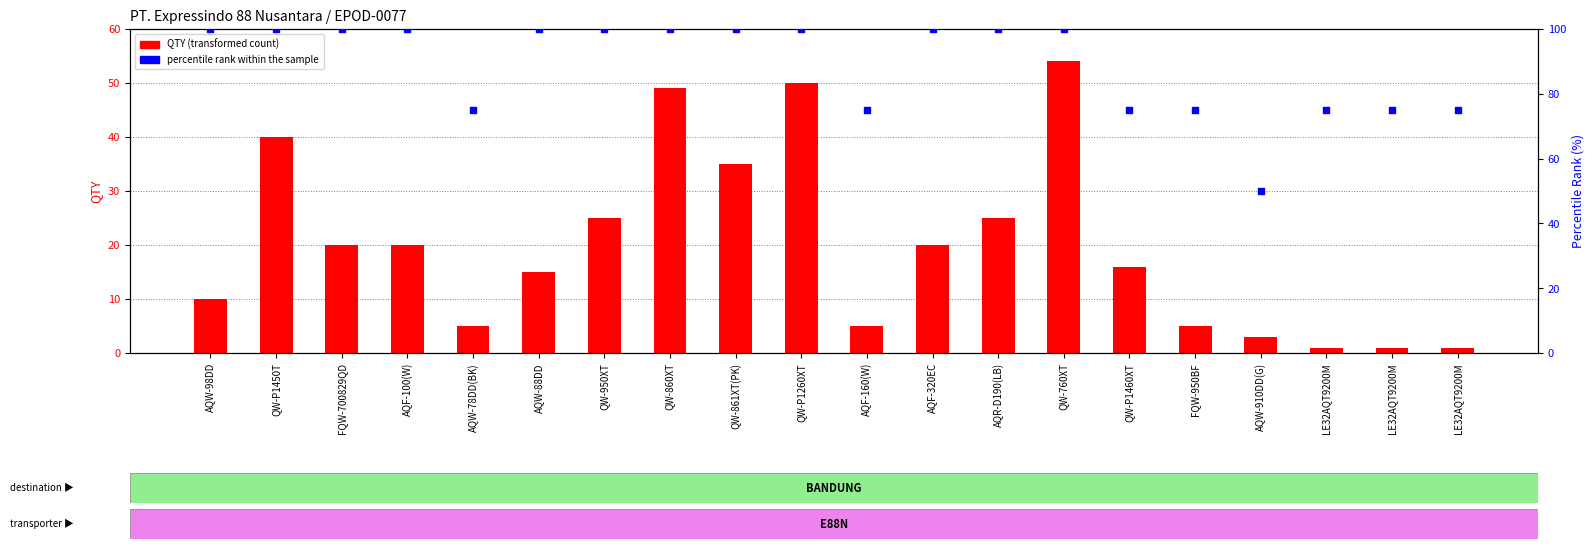

Which series contains the lowest Y value?

QTY (transformed count)